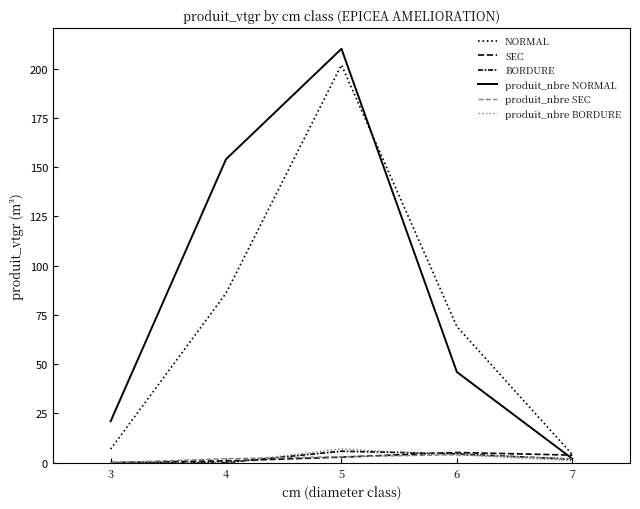

Is this an area chart (filled region under the line)?

No